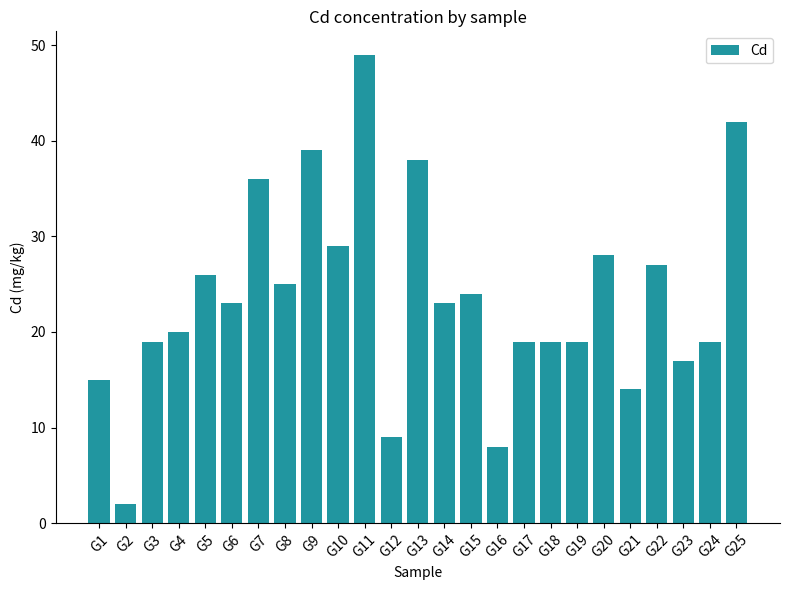

What is the ratio of the value at G7 to the value at G14?

1.6